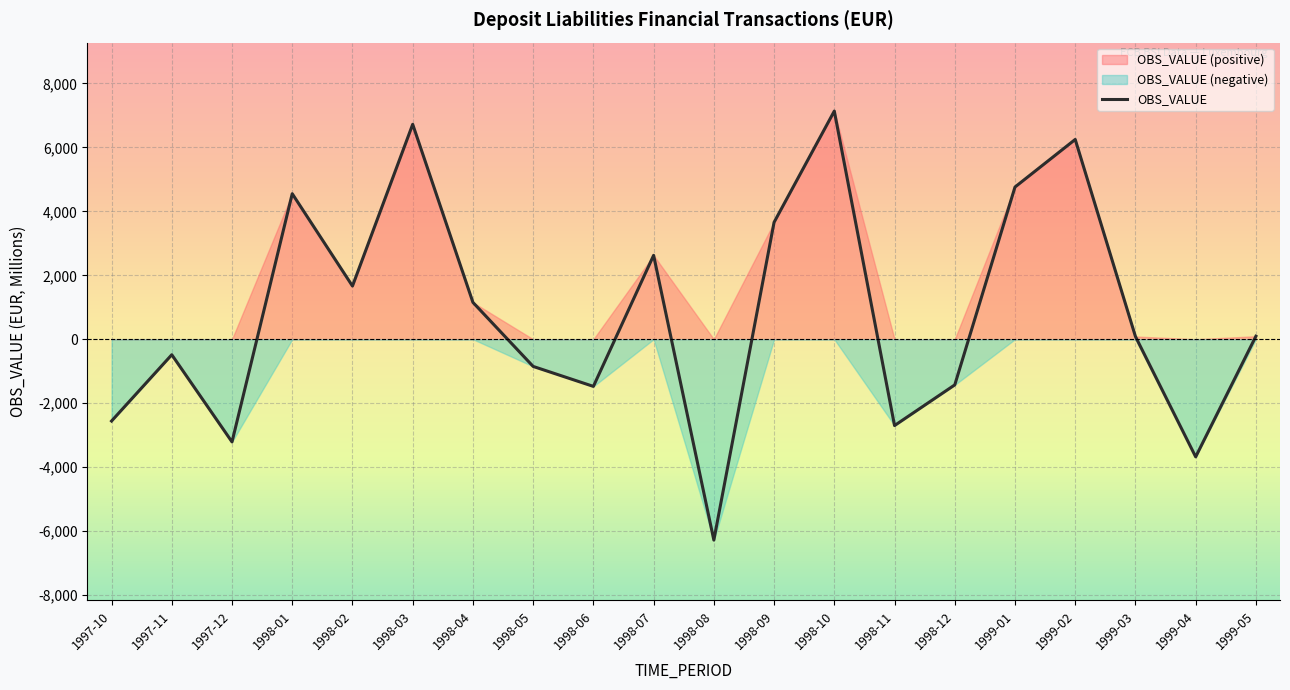

What is the lowest value of the OBS_VALUE series?

-6283.7